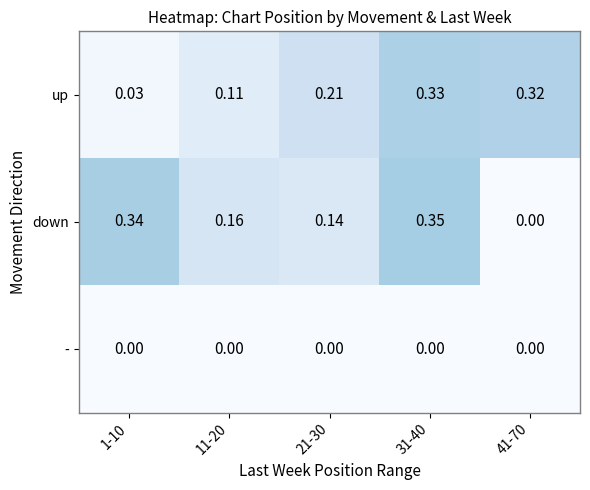

At 11-20, list the series in order from largest to smallest.

down, up, -